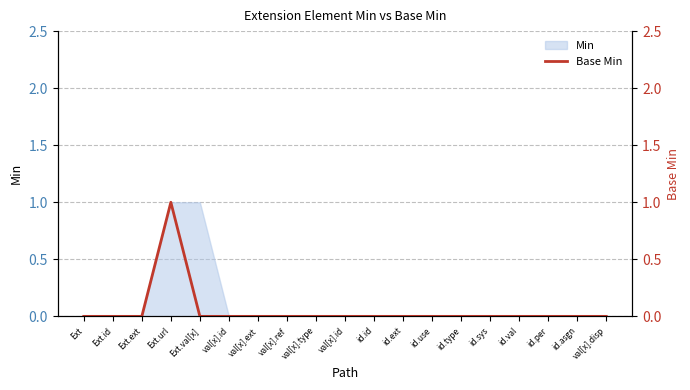

True or false: there are more than 1 points higher than both neighbors.

False